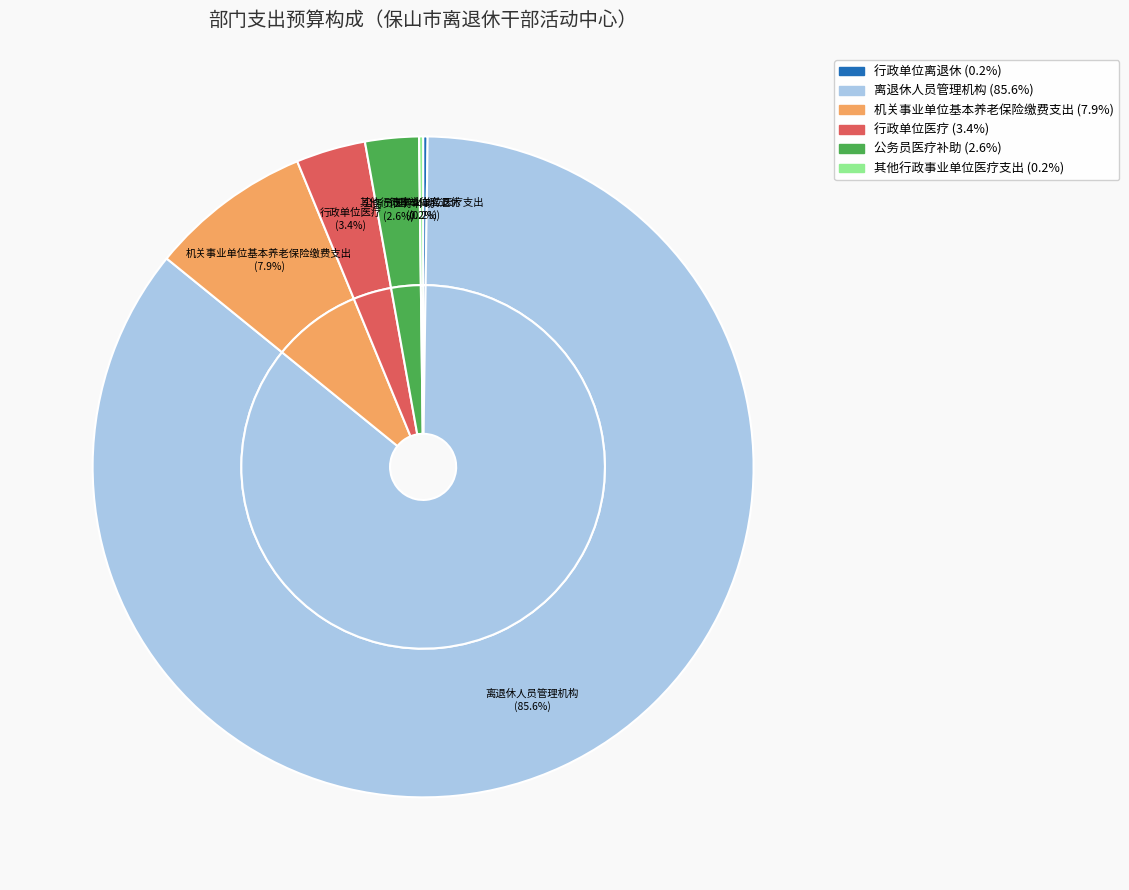

To the nearest percent, what is the combined percentage of 行政单位医疗 and 行政单位离退休?

4%